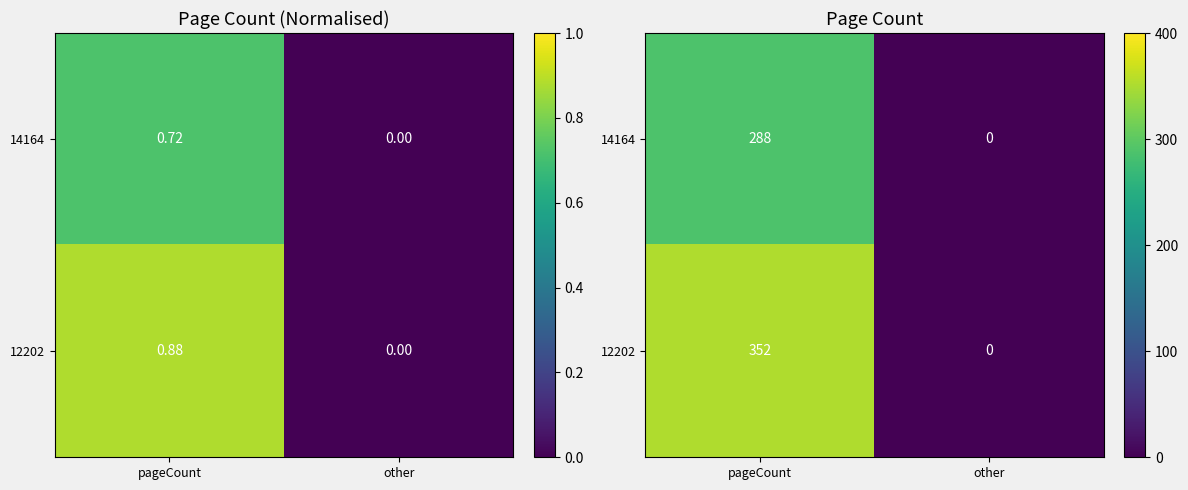

What is the sum of all 12202 values?

352